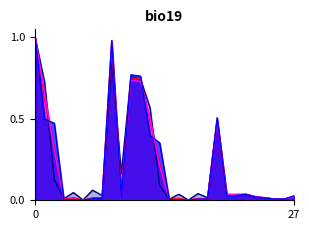

How many lines are shown in the chart?

4